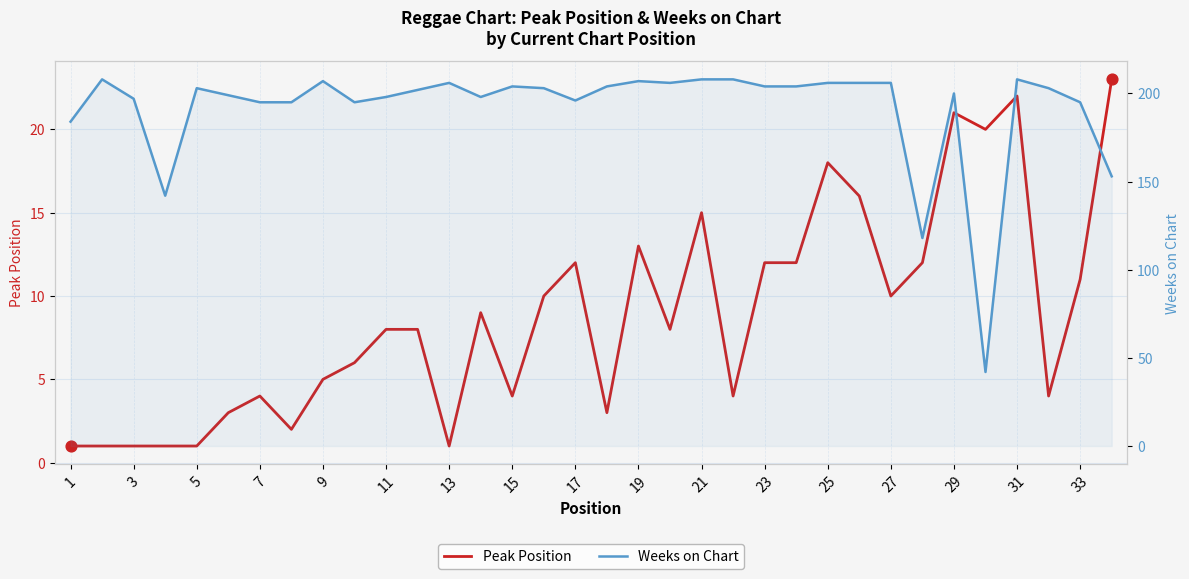

Which series has the largest total across all categories?

Weeks on Chart